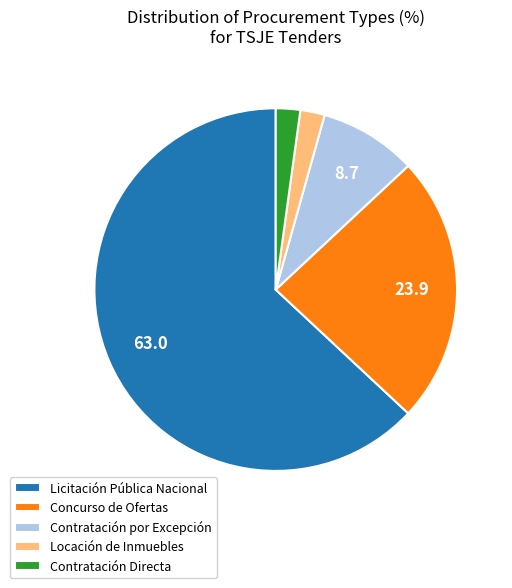

The Concurso de Ofertas slice represents 17% of the pie. True or false?

False